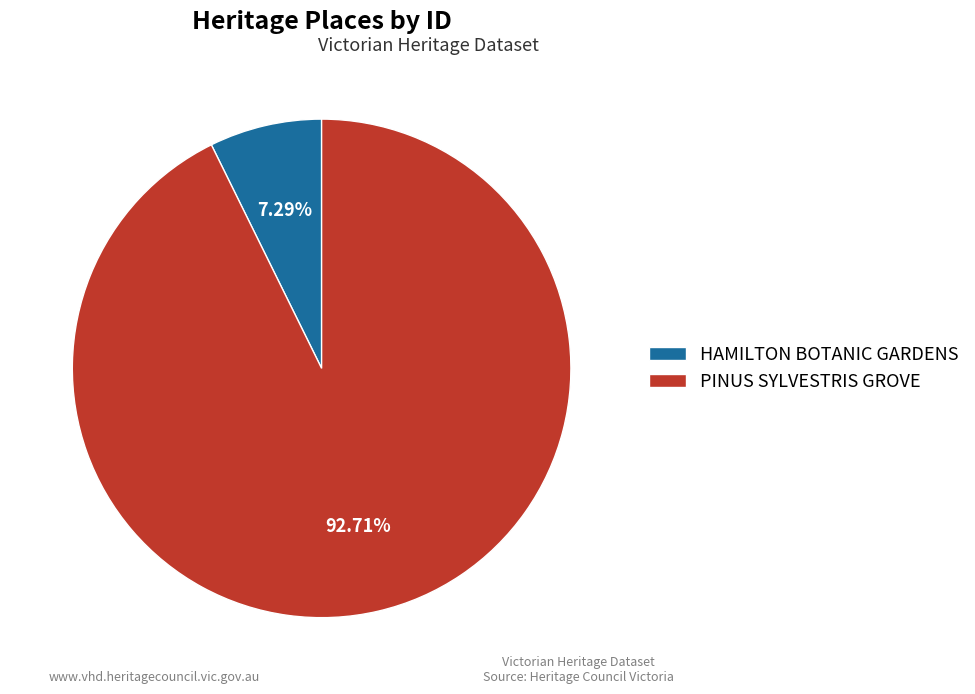

To the nearest percent, what portion does HAMILTON BOTANIC GARDENS represent?

7%